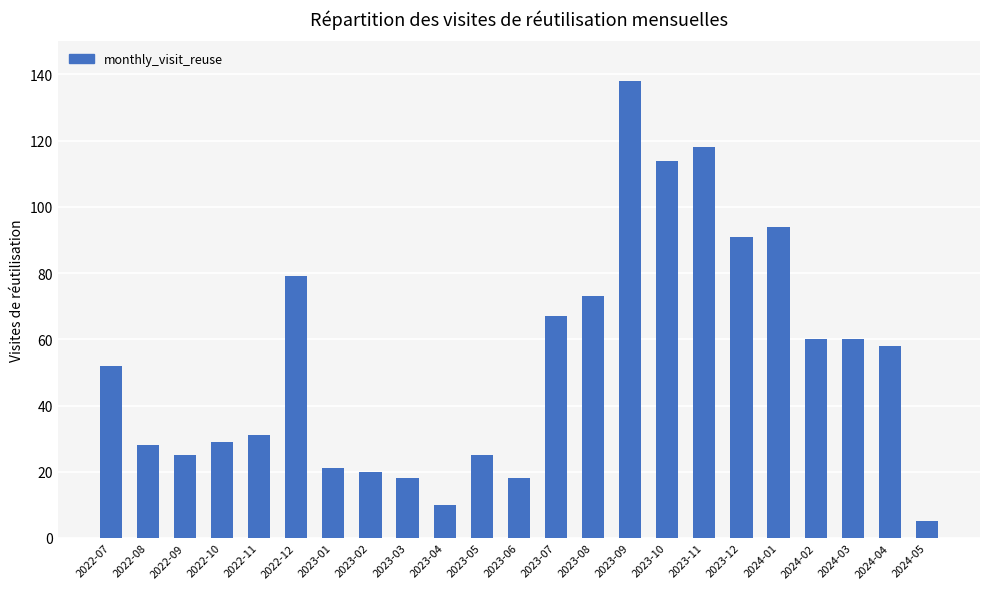

Reading left to right, transcribe all the data shown in this chart.

52	28	25	29	31	79	21	20	18	10	25	18	67	73	138	114	118	91	94	60	60	58	5